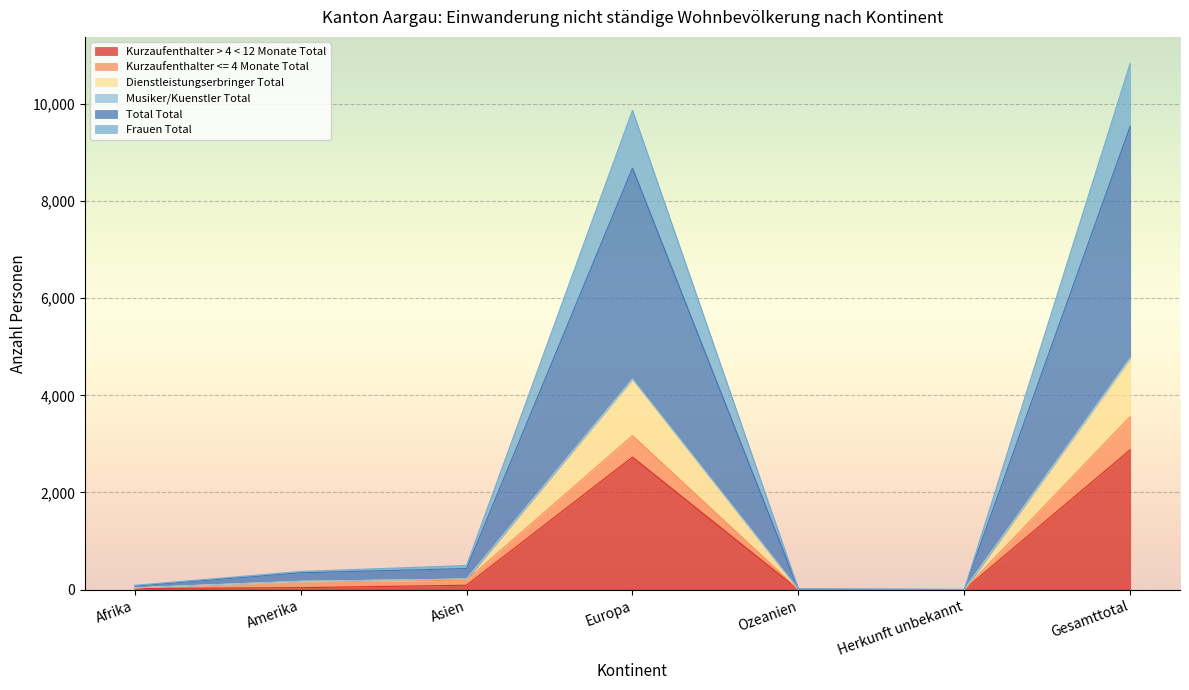

True or false: Dienstleistungserbringer Total has more than 2 interior local peaks.

False